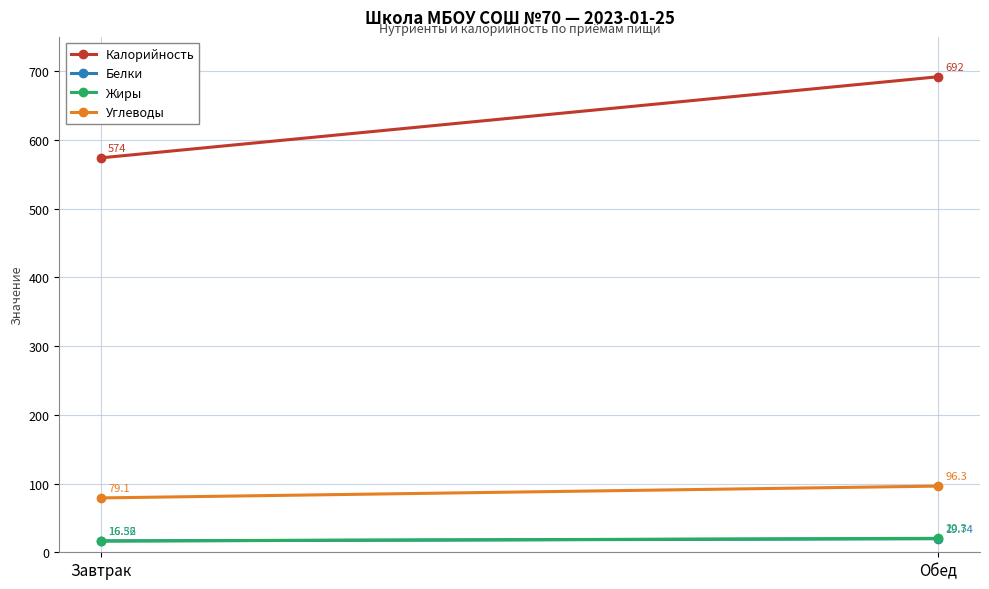

Reading right to left, list all the values displayed in this chart.

Калорийность: Обед=692.0	Завтрак=574.0
Белки: Обед=19.7	Завтрак=16.5
Жиры: Обед=20.3	Завтрак=16.4
Углеводы: Обед=96.3	Завтрак=79.1